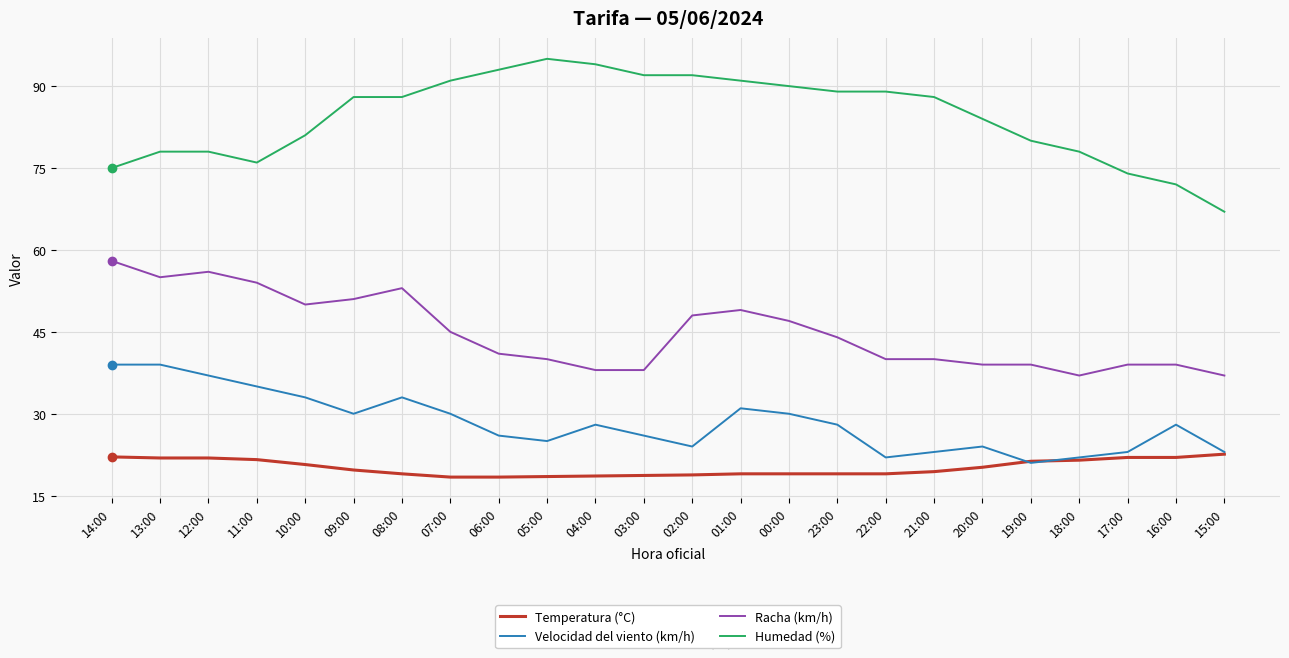

List the series in order of their peak value, highest first.

Humedad (%), Racha (km/h), Velocidad del viento (km/h), Temperatura (°C)